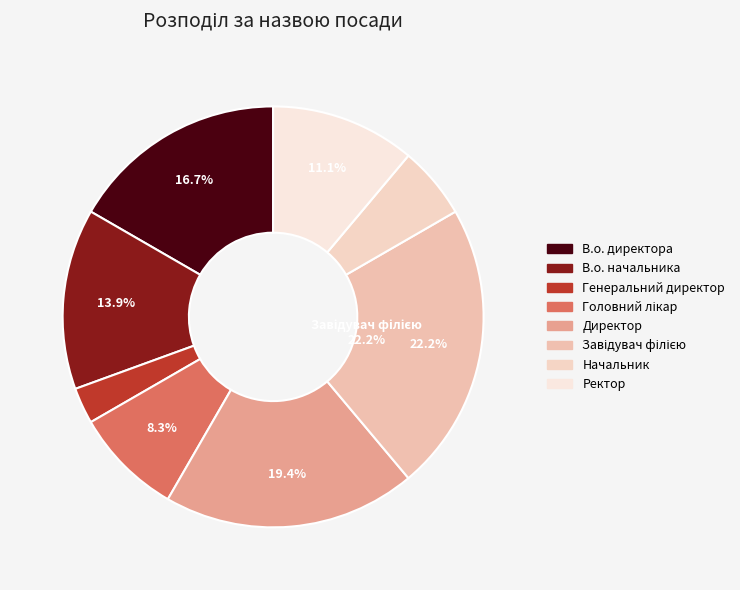

Which has a higher value, В.о. начальника or Директор?

Директор